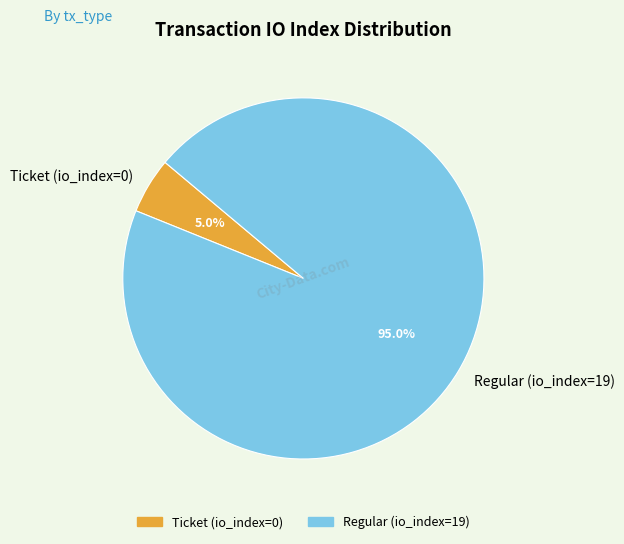

Does any single category account for the majority?

Yes